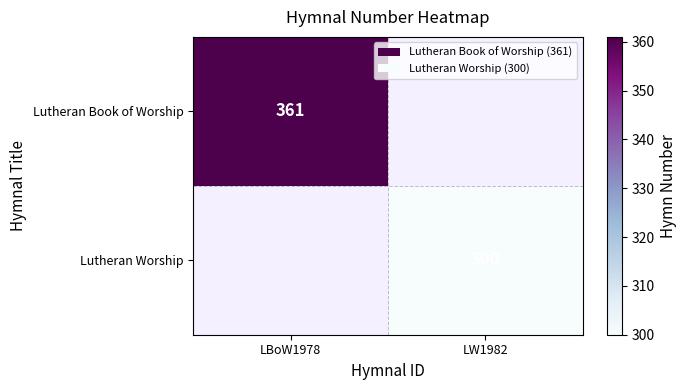

Is the value of Lutheran Book of Worship at LBoW1978 greater than the value of Lutheran Worship at LW1982?

Yes